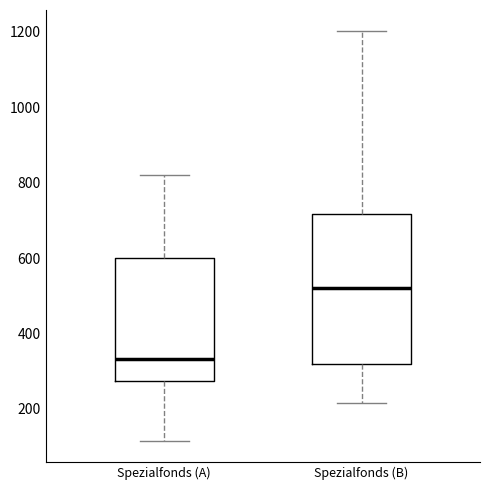

Reading left to right, transcribe this box plot: for each box, give where its median line is, the range the box spans, and where its two whiskers end, as read against the y-axis. The values are not printed on the chart, so give them approximately, as read against the axis.

Spezialfonds (A): median 340, box 280 to 600, whiskers 120 to 820
Spezialfonds (B): median 520, box 320 to 720, whiskers 220 to 1200